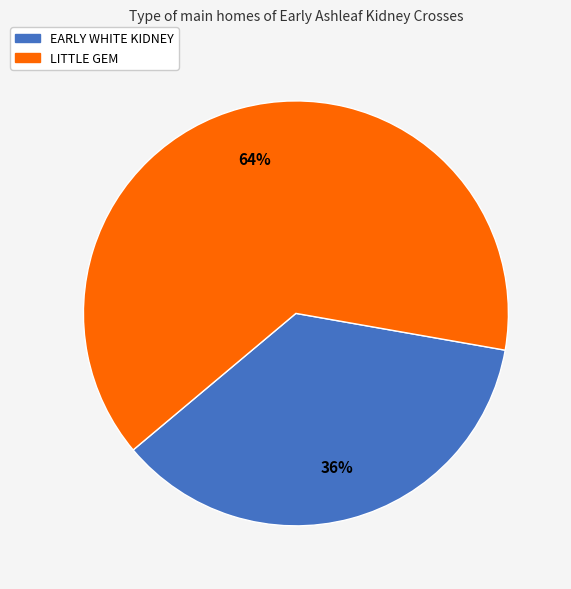

What is the smallest slice in the pie chart?

EARLY WHITE KIDNEY